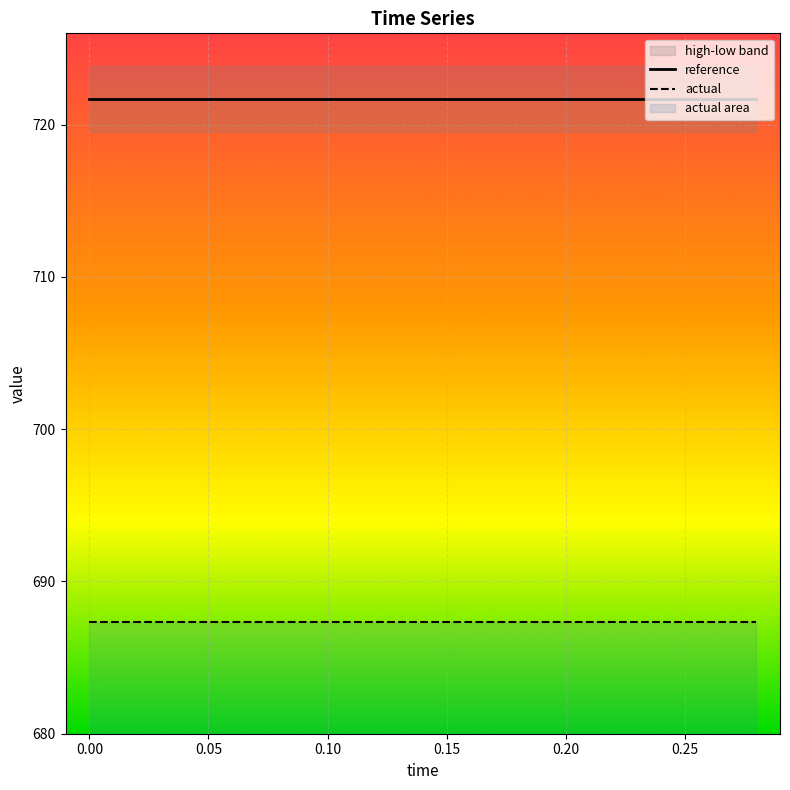

Read the actual value at 0.00.

687.3